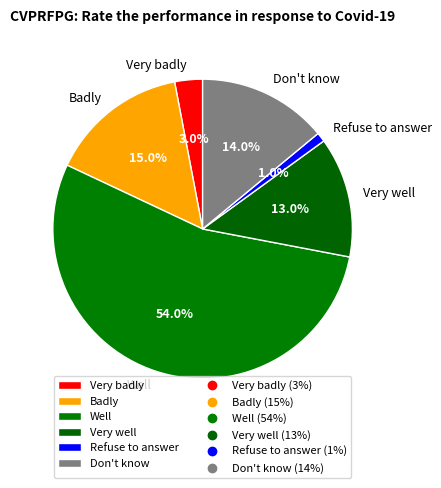

Which category accounts for the majority?

Well